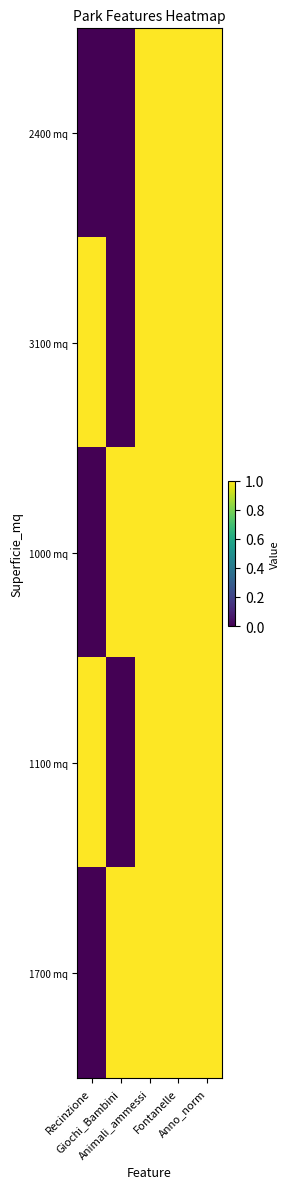

Rank the series by their maximum value, from lowest to highest.

2400 mq, 3100 mq, 1000 mq, 1100 mq, 1700 mq